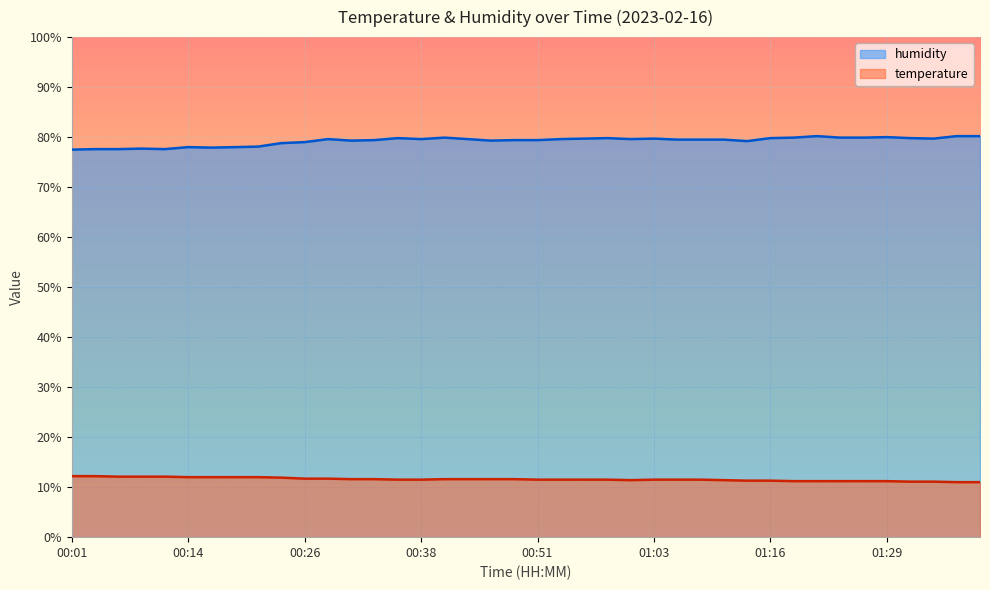

What position from the left is 01:01?

25